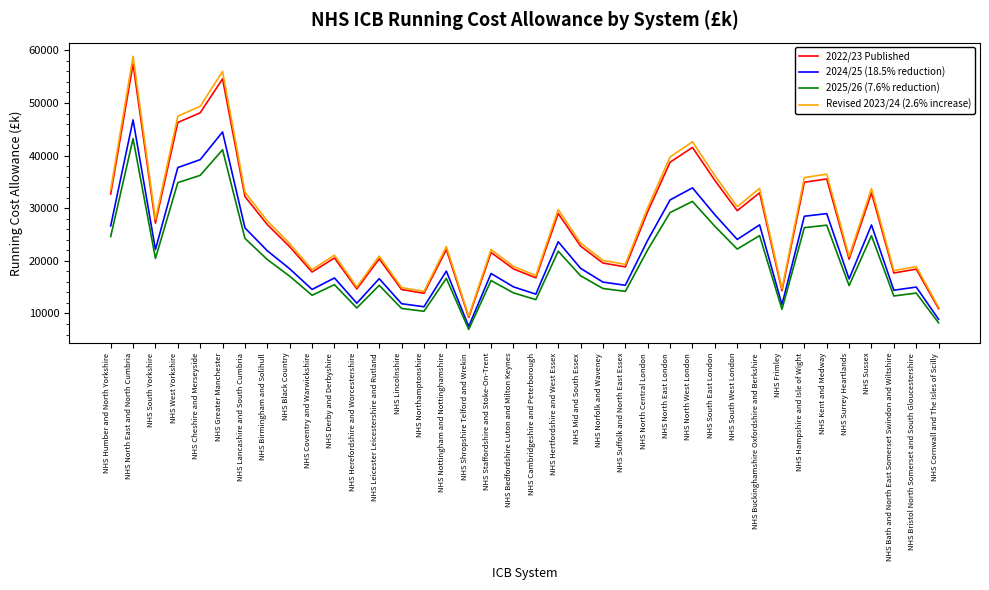

At which category does Revised 2023/24 (2.6% increase) reach its first local peak?

NHS North East and North Cumbria